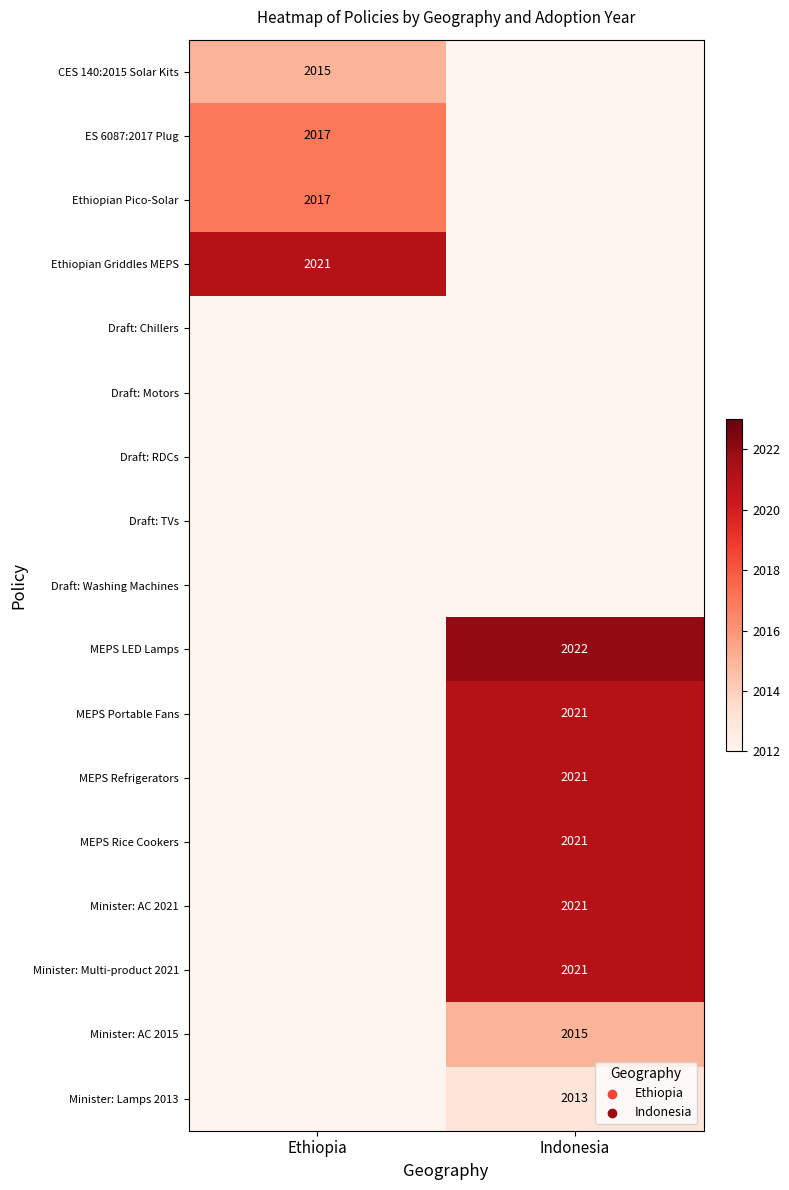

The value of Ethiopian Pico-Solar at Ethiopia is 2730. True or false?

False